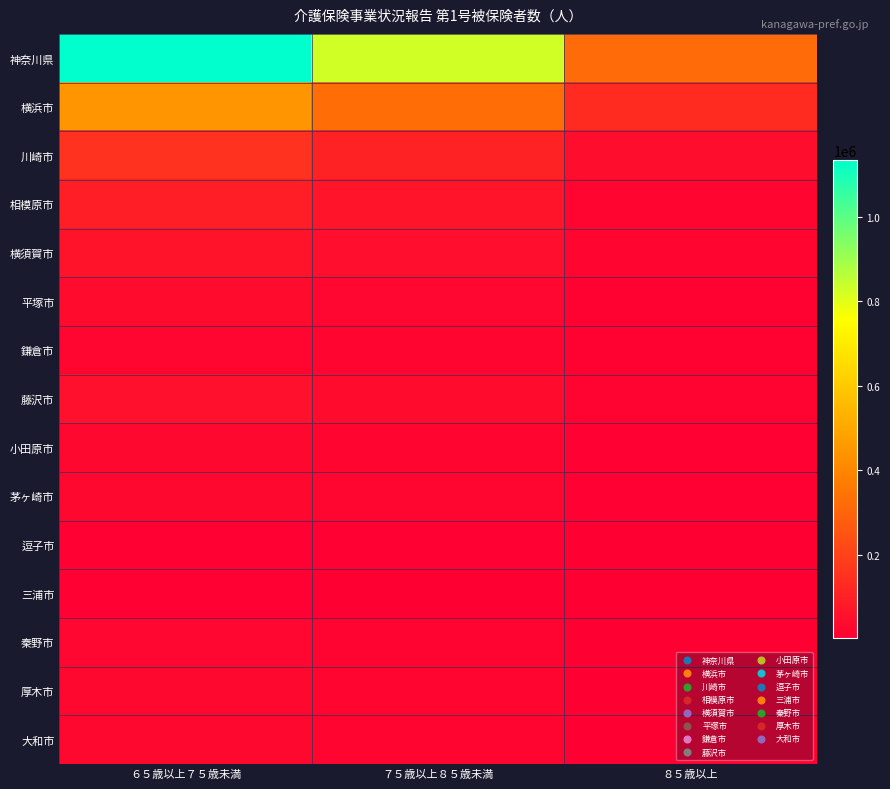

Rank the series at ８５歳以上 from lowest to highest value.

三浦市, 逗子市, 秦野市, 厚木市, 大和市, 小田原市, 茅ヶ崎市, 平塚市, 鎌倉市, 藤沢市, 横須賀市, 相模原市, 川崎市, 横浜市, 神奈川県